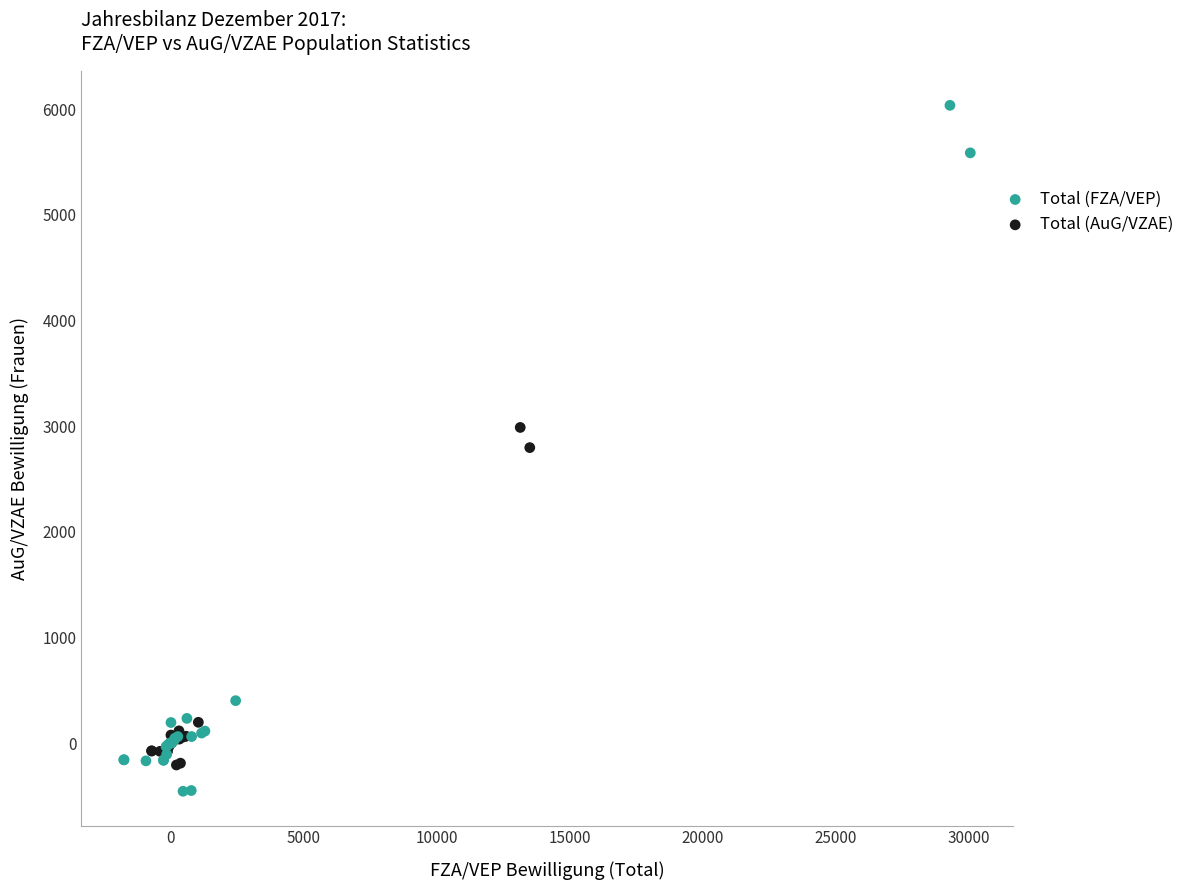

Which series has the widest spread of Y values?

Total (FZA/VEP)